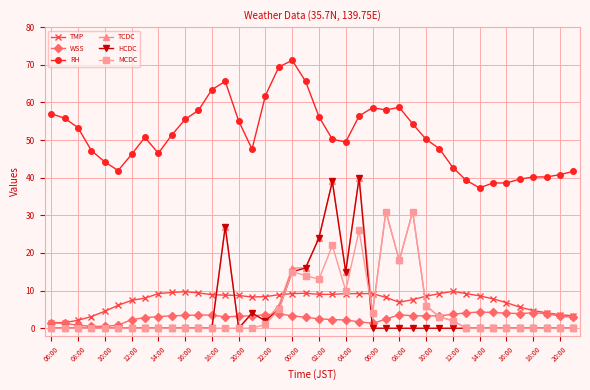

Which series has the largest total across all categories?

RH